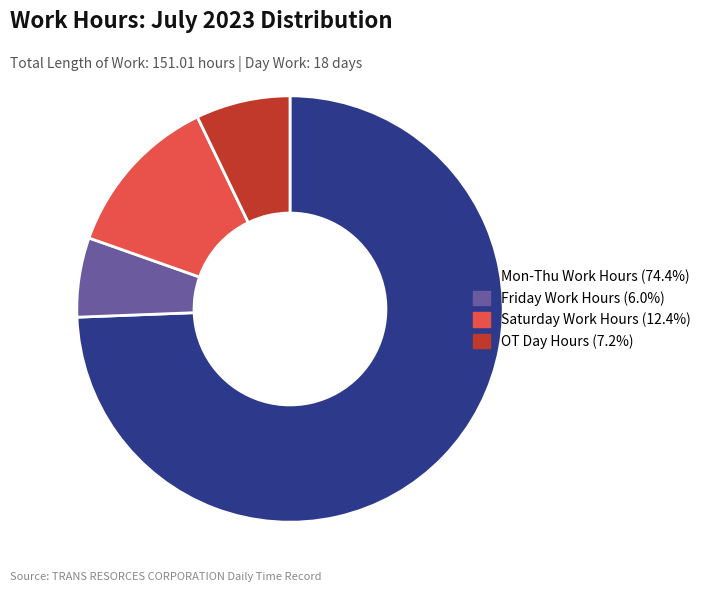

Is Saturday Work Hours (12.4%) the majority of the pie?

No